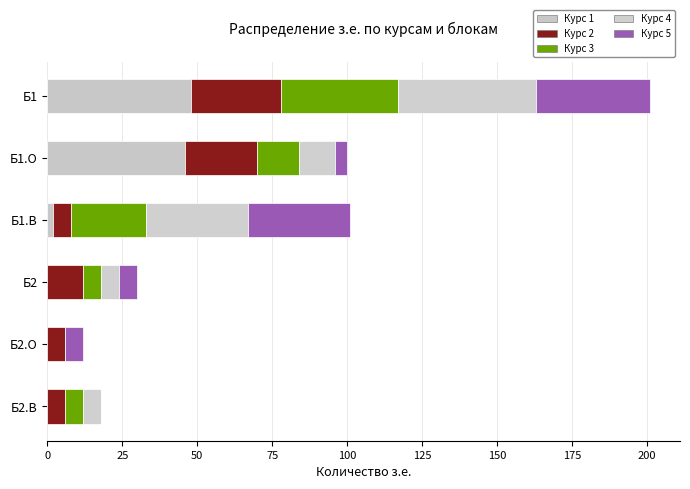

Which series has the largest total across all categories?

Курс 4